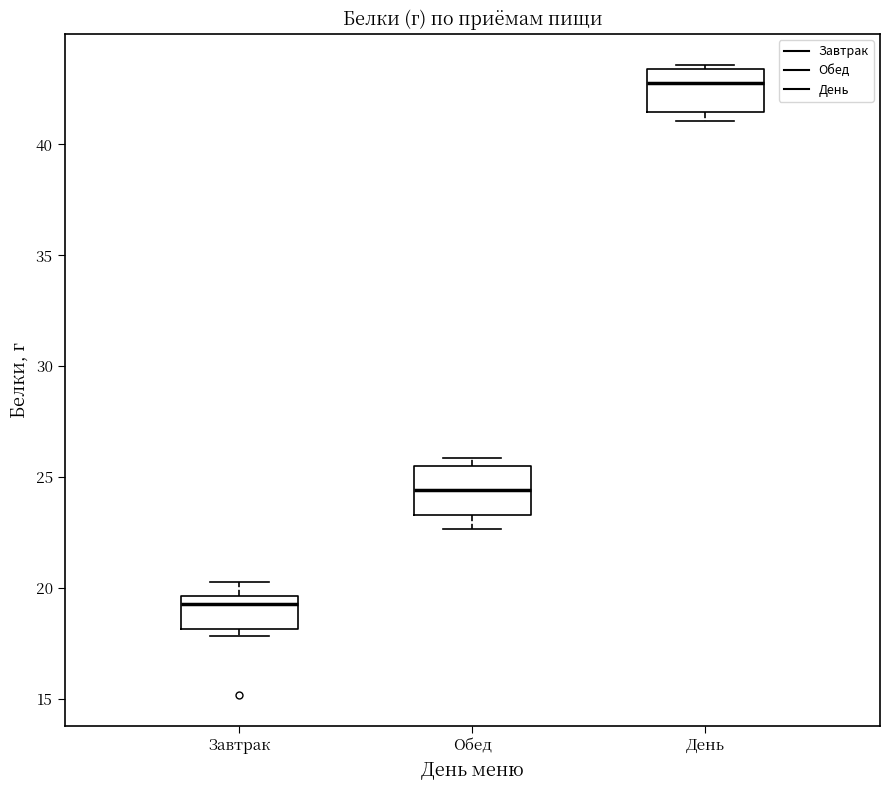

Where is the upper edge of the box for Завтрак on the y-axis? The values are not printed on the chart, so give them approximately, as read against the axis.

19.5